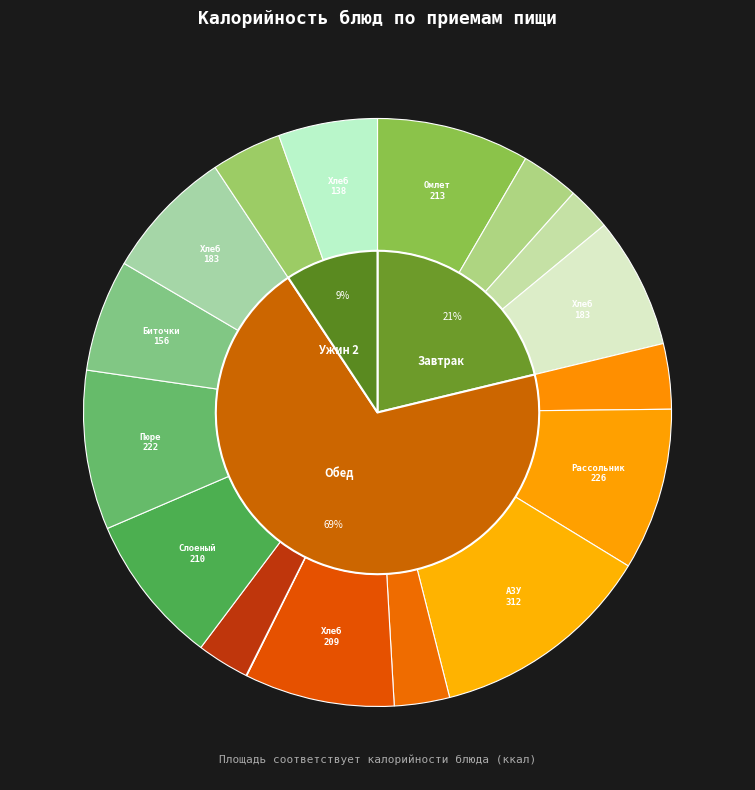

The Салат из свеклы отварной slice represents 1% of the pie. True or false?

False